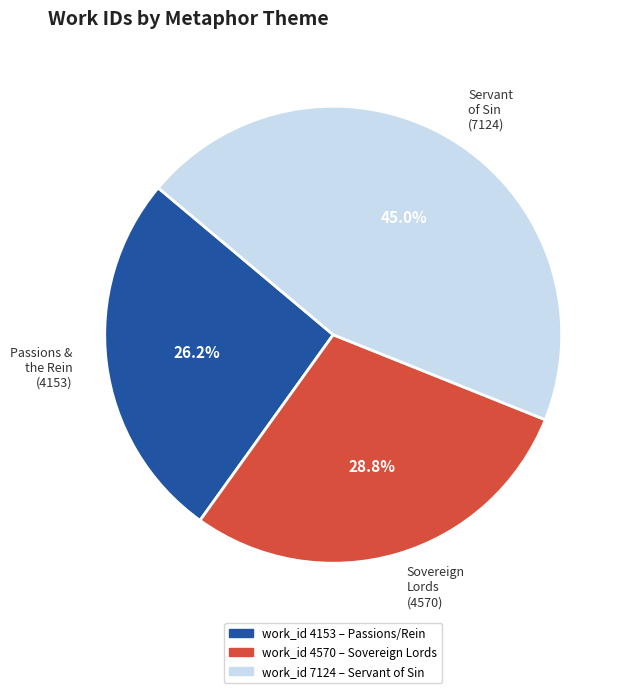

What is the largest slice in the pie chart?

Servant of Sin (7124)